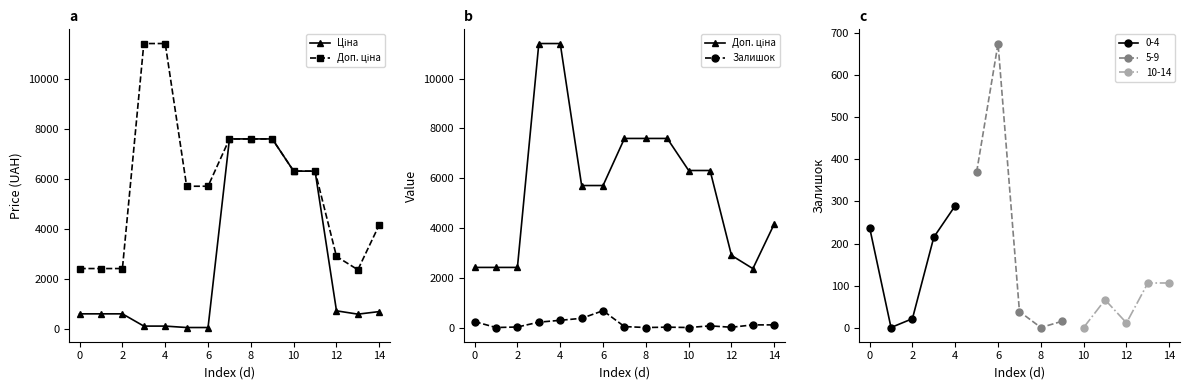

True or false: 0-4 has more than 0 points higher than both neighbors.

False